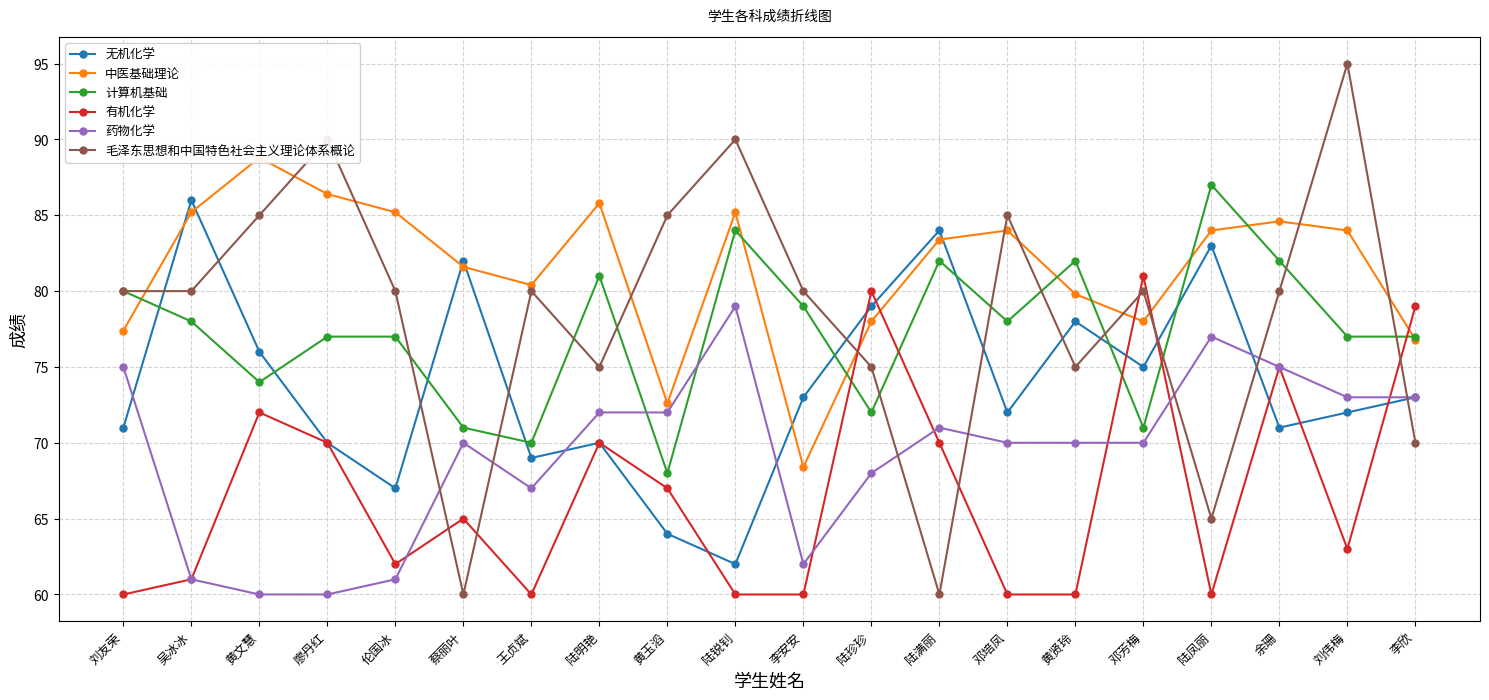

Which series has the largest total across all categories?

中医基础理论